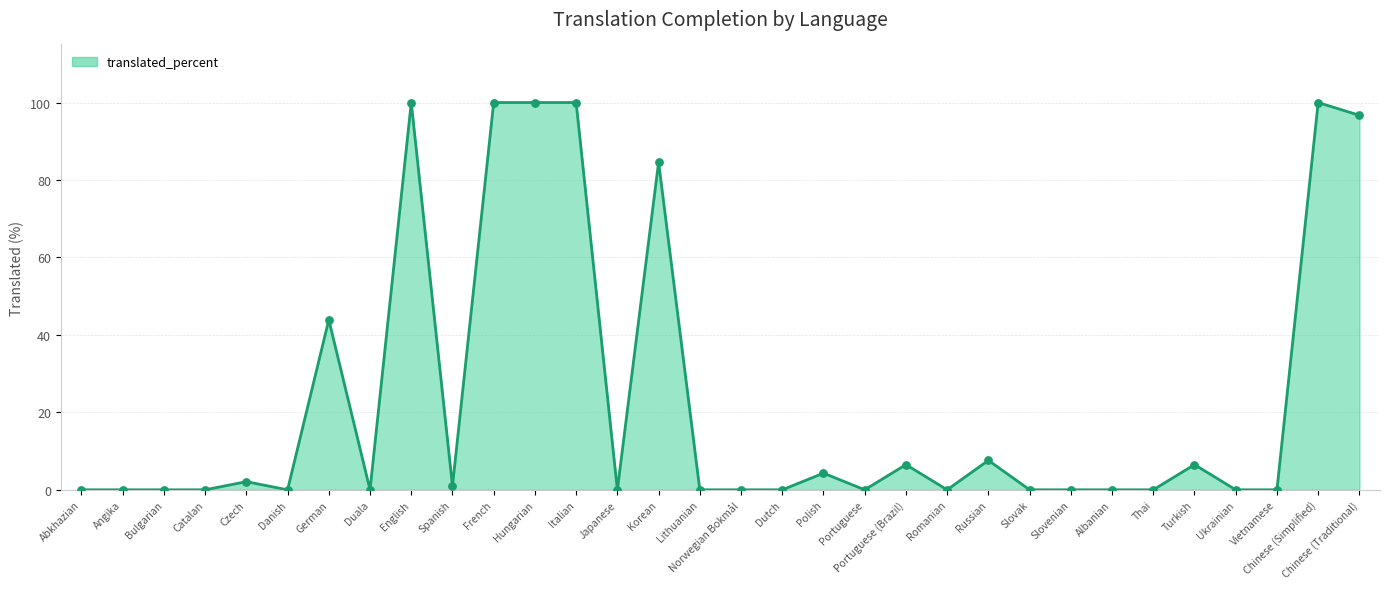

Between Dutch and Korean, which is larger?

Korean